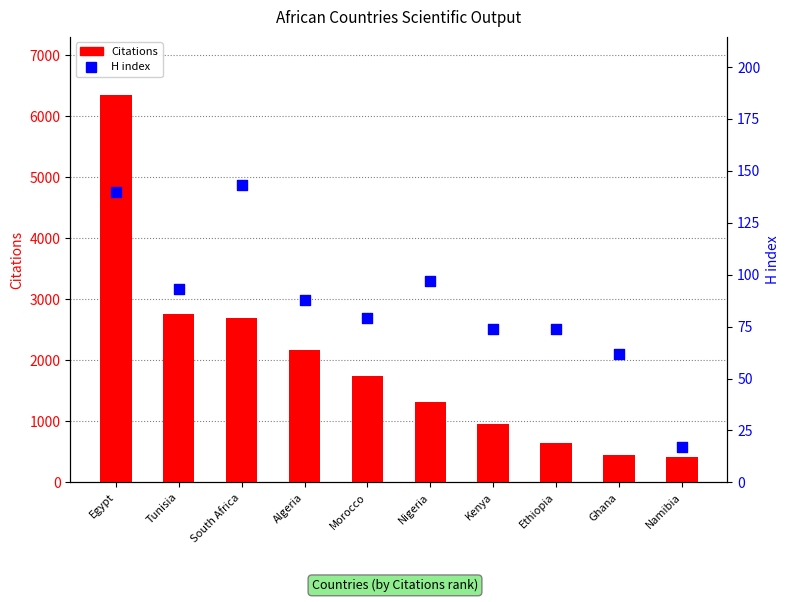

At which category is the sum across all series the highest?

Egypt